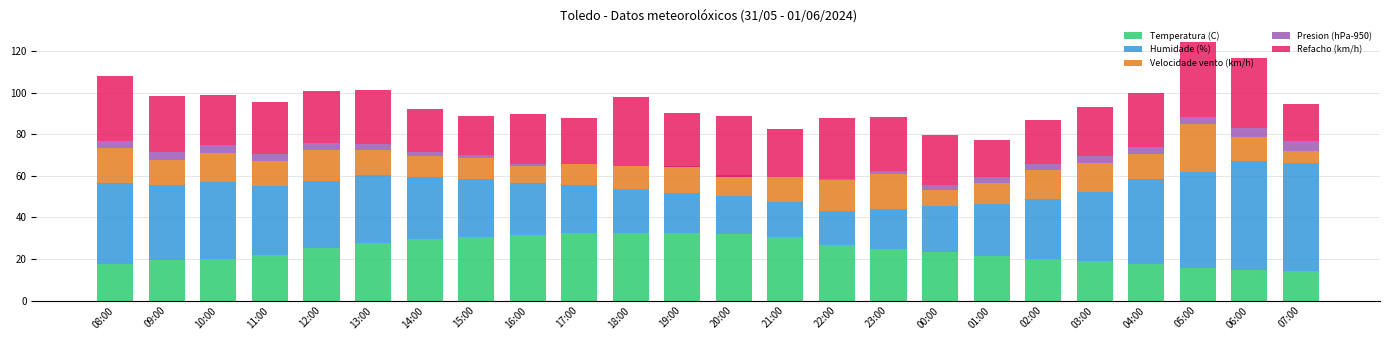

What position from the right is 00:00?

8